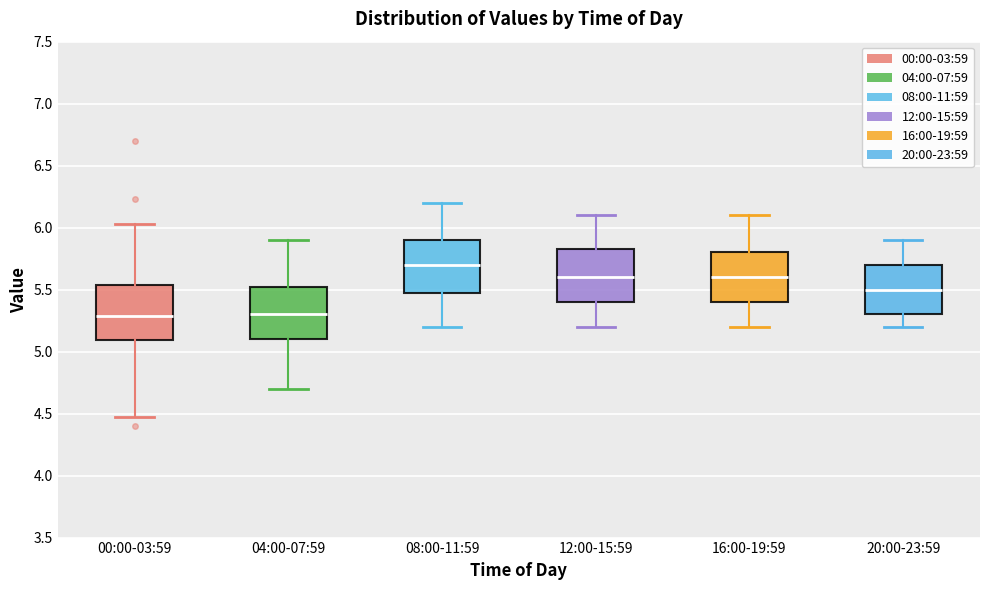

Where does the lower whisker of the box for 16:00-19:59 end on the y-axis? The values are not printed on the chart, so give them approximately, as read against the axis.

5.20